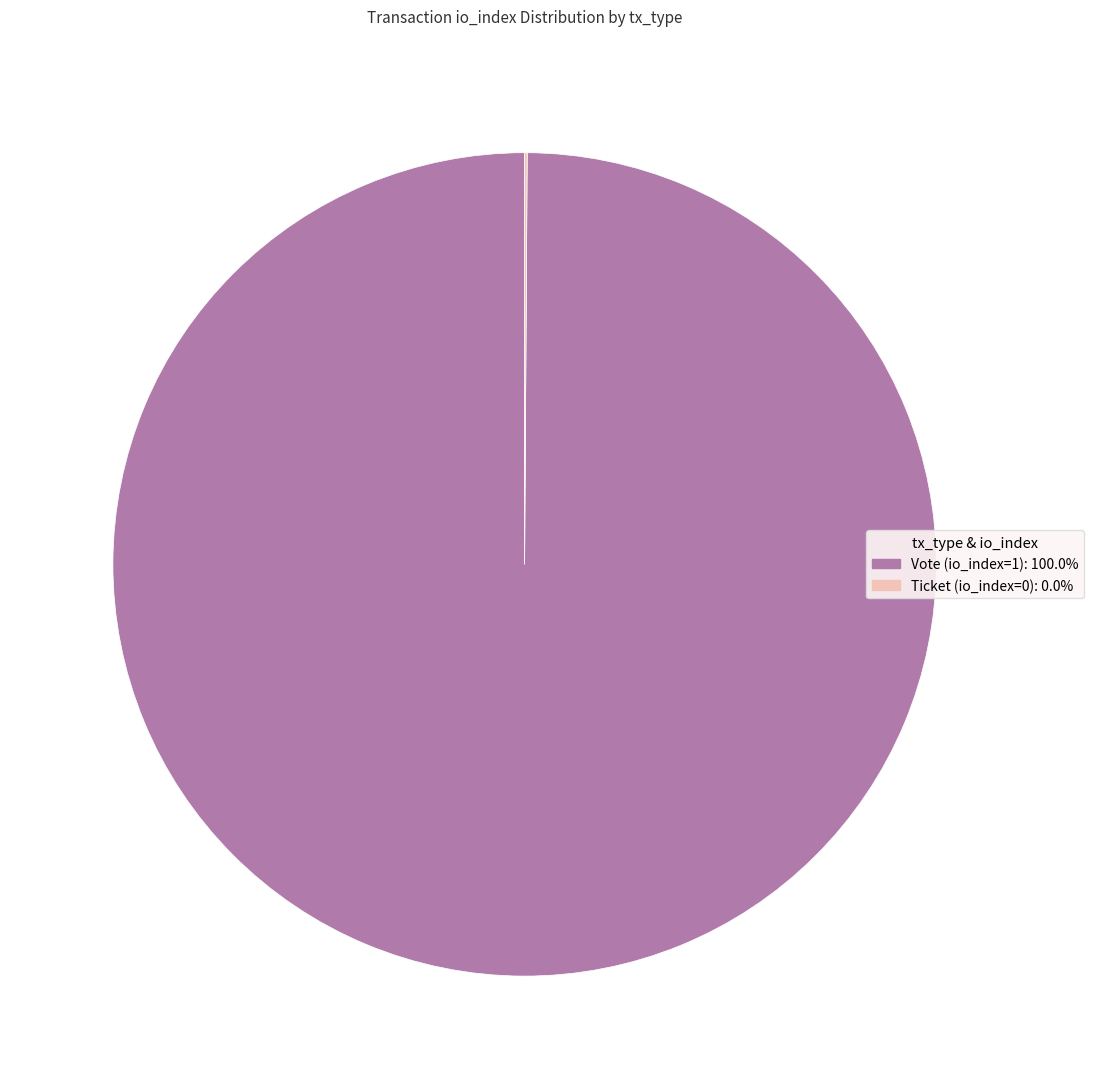

Is there a majority slice in this chart?

Yes